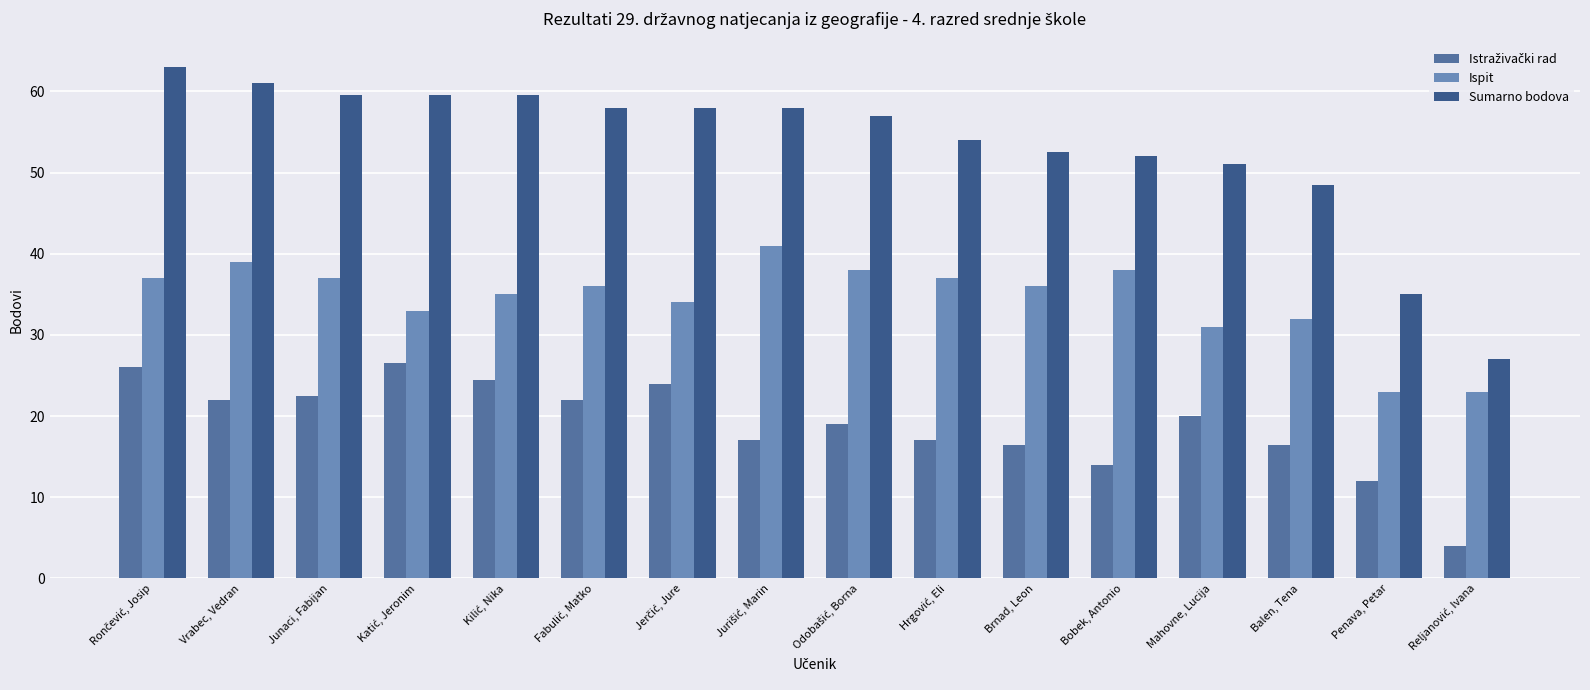

At which label is Sumarno bodova closest to 45?

Balen, Tena